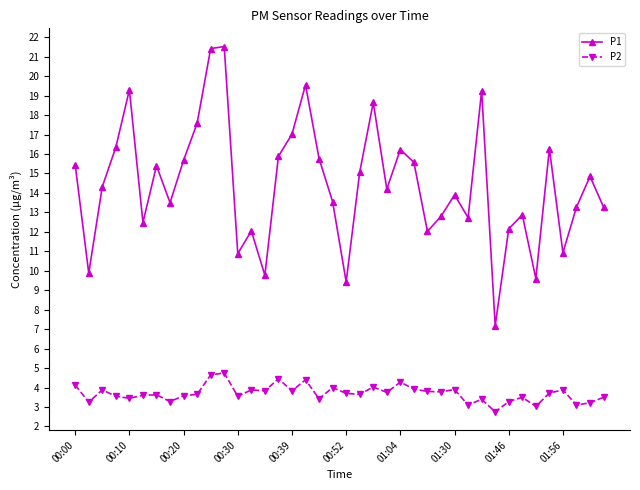

At how many categories does at least one series exceed 10?

35